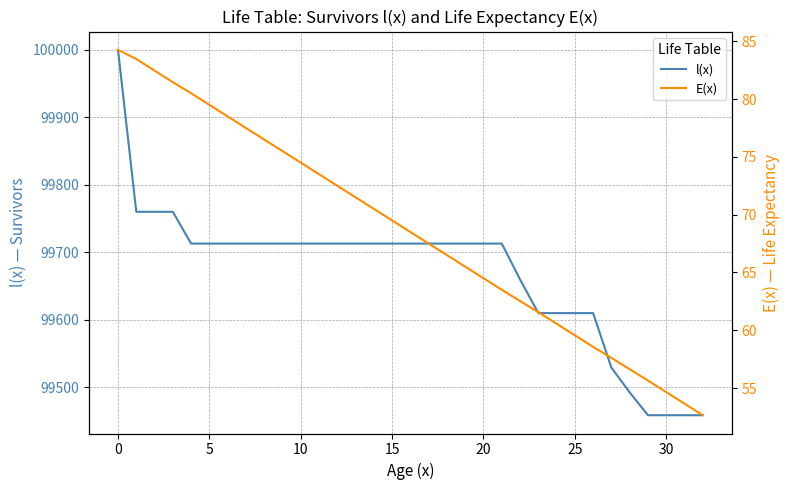

What is the difference between the maximum and second lowest values in the l(x) series?

541.5